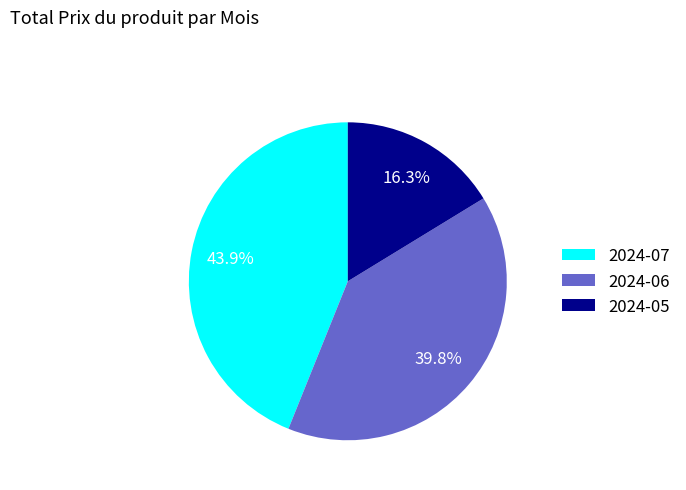

Does any single category account for the majority?

No